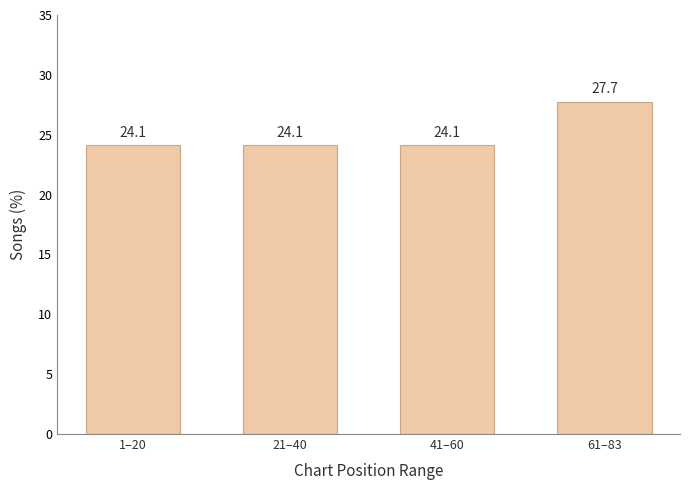

Reading left to right, extract all data points from this chart.

1–20=24.1	21–40=24.1	41–60=24.1	61–83=27.7